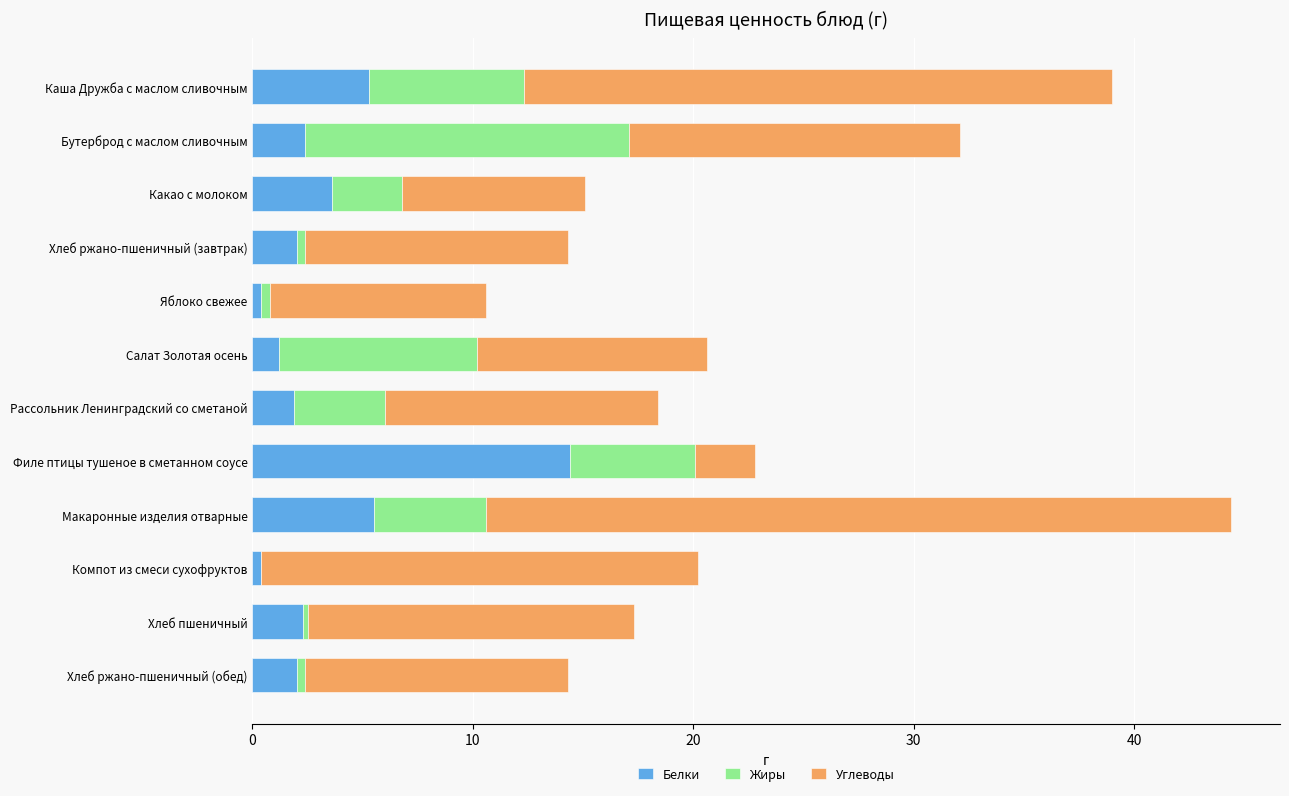

The value of Белки at Каша Дружба с маслом сливочным is 5.3. True or false?

True